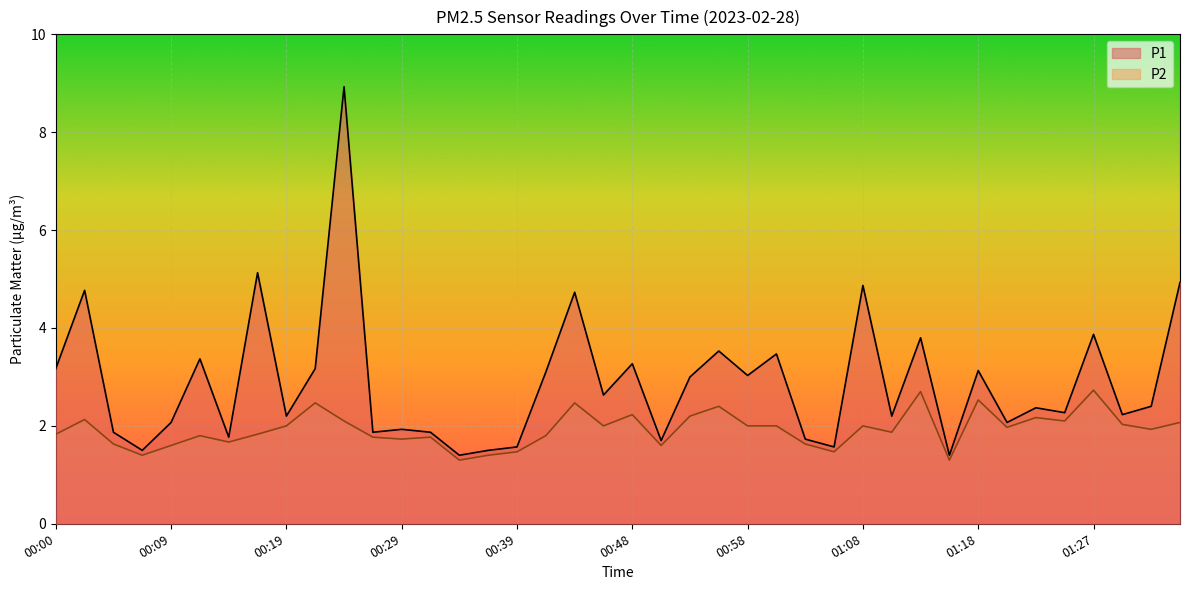

Which series has the largest total across all categories?

P1